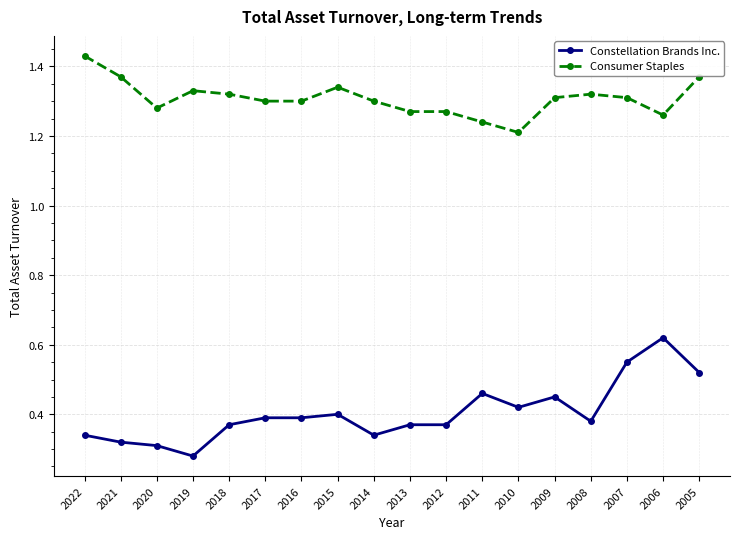

Which category has the lowest value in the Consumer Staples series?

2010